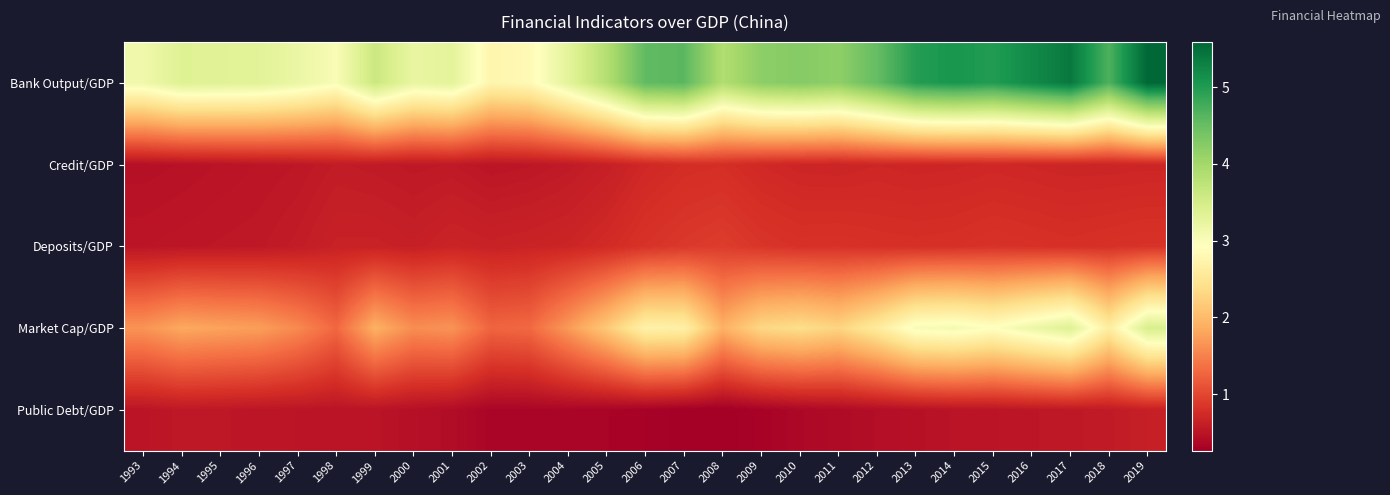

Which has a higher value, 1994 or 2000?

1994